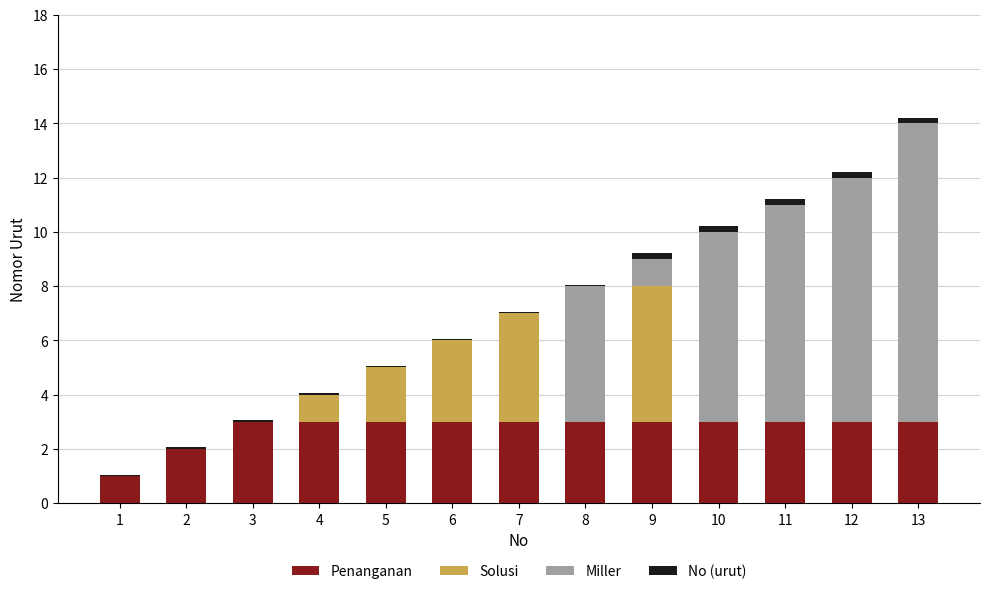

Is it true that Penanganan equals 3.0 at 12?

True